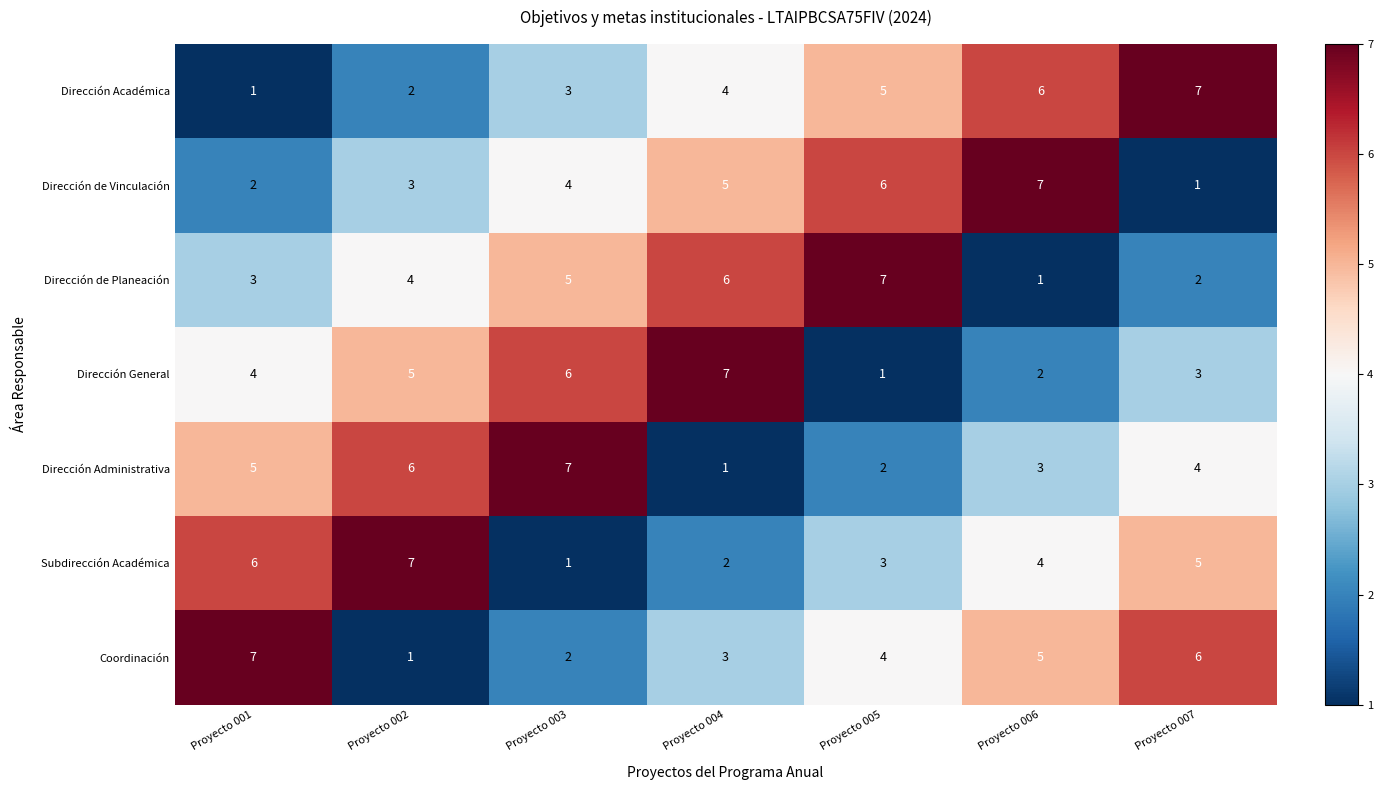

Between Proyecto 001 and Proyecto 002, which series saw the biggest shift?

Coordinación